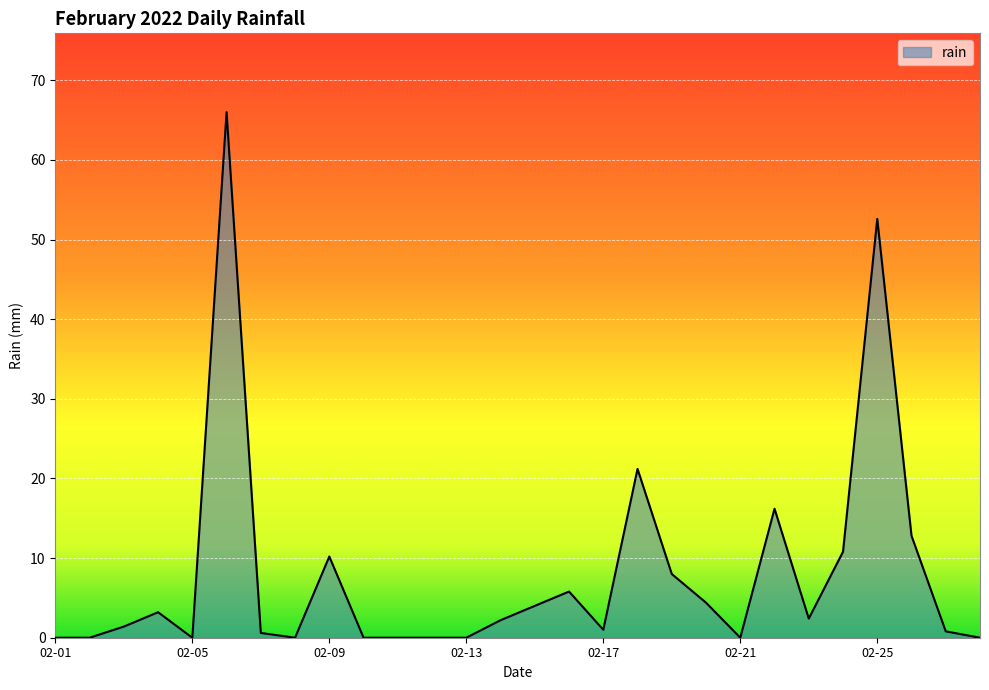

What is the greatest value displayed?

66.0